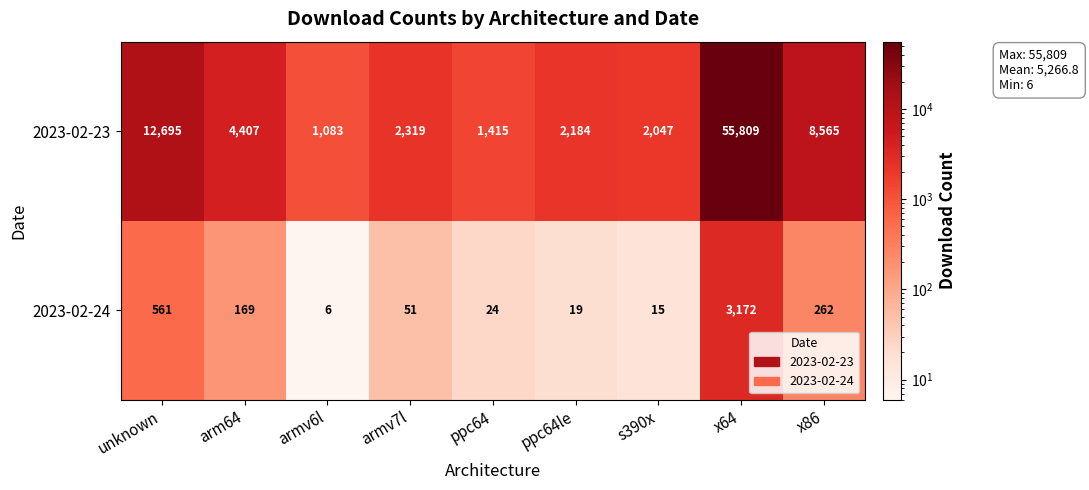

What is the difference between the 2023-02-23 values at x86 and x64?

47244